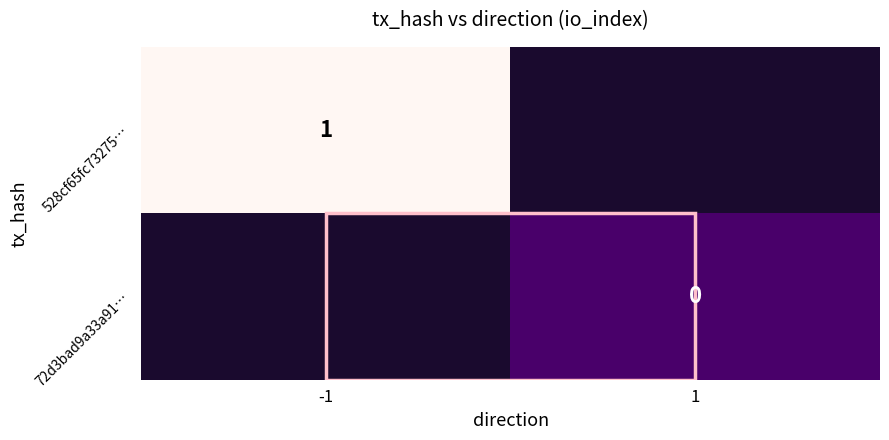

Is it true that 528cf65fc73275… equals 1 at -1?

True